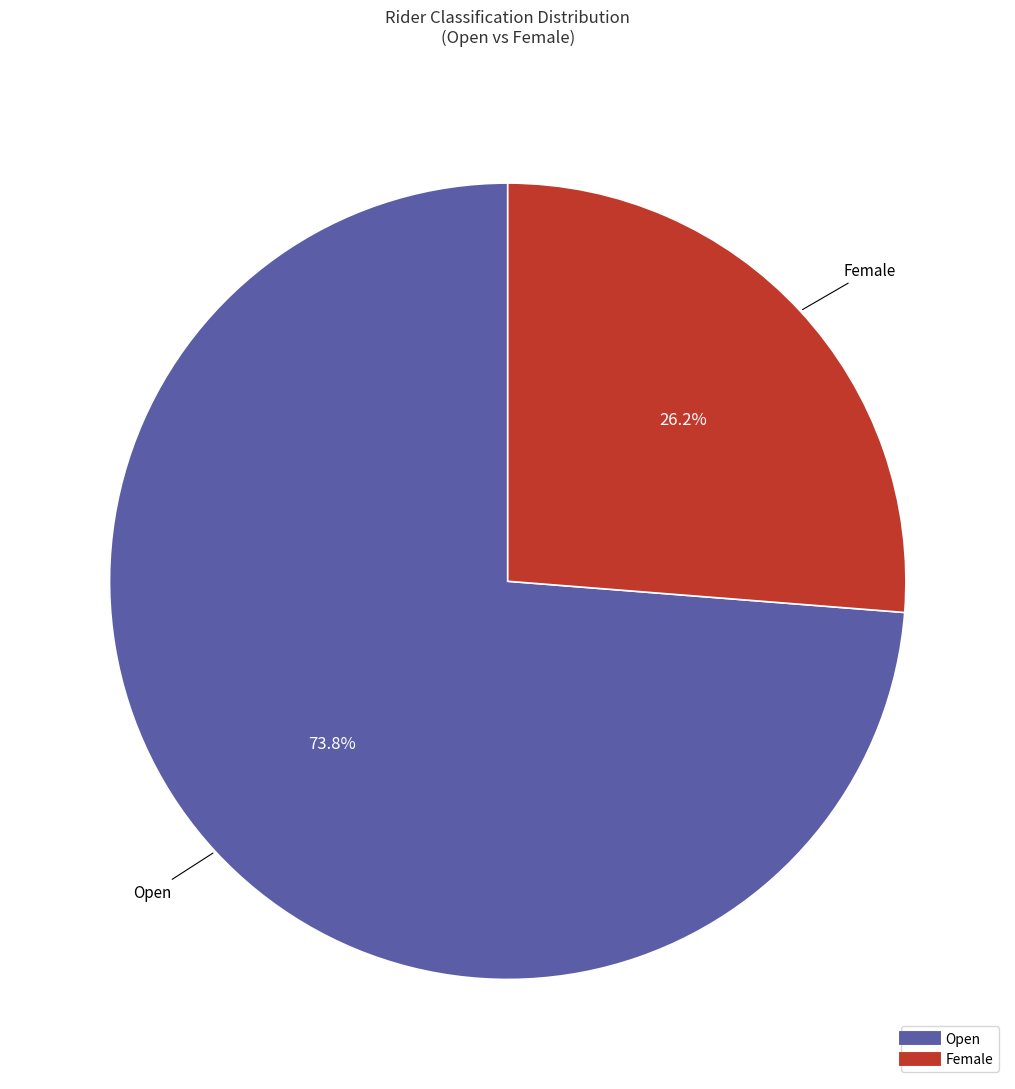

Is there a majority slice in this chart?

Yes